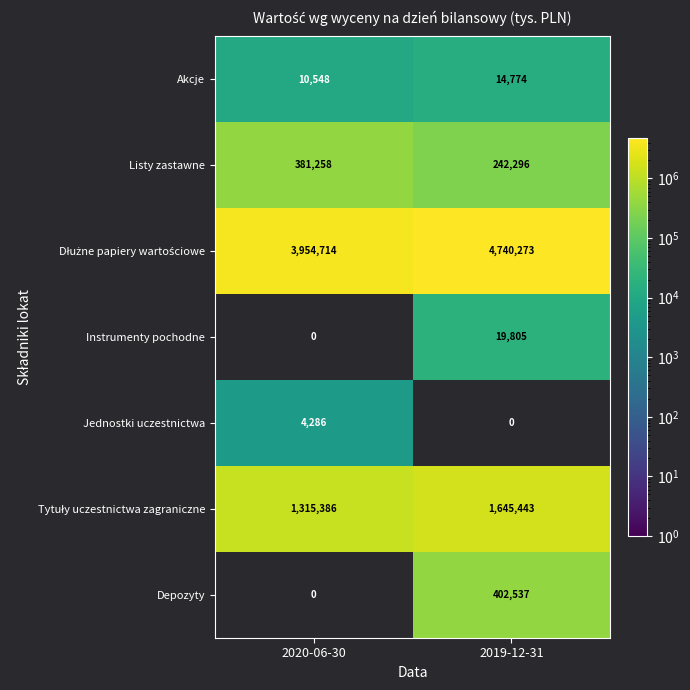

At how many categories does at least one series exceed 2655361?

2